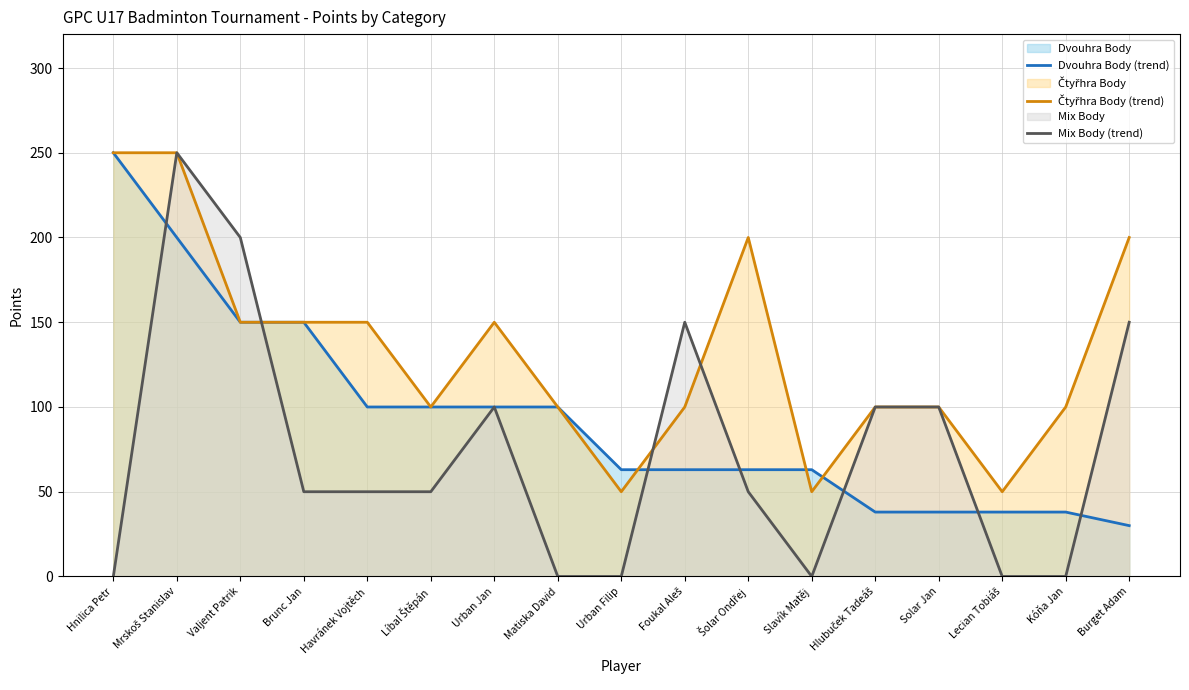

What is the sum of the Dvouhra Body (trend) values at Urban Jan and Burget Adam?

130